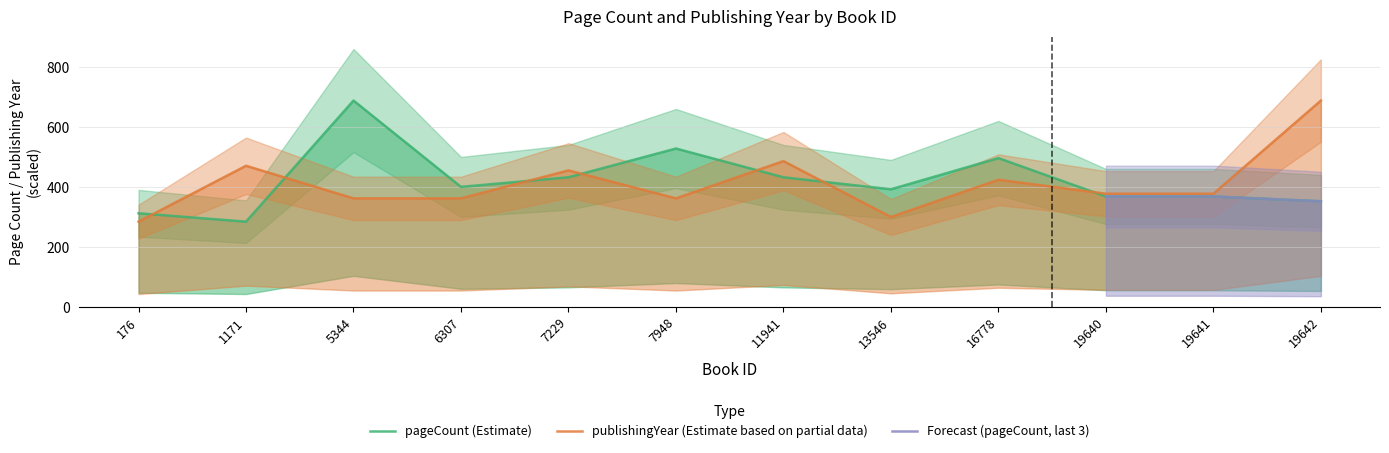

List the series in order of their peak value, highest first.

pageCount, publishingYear